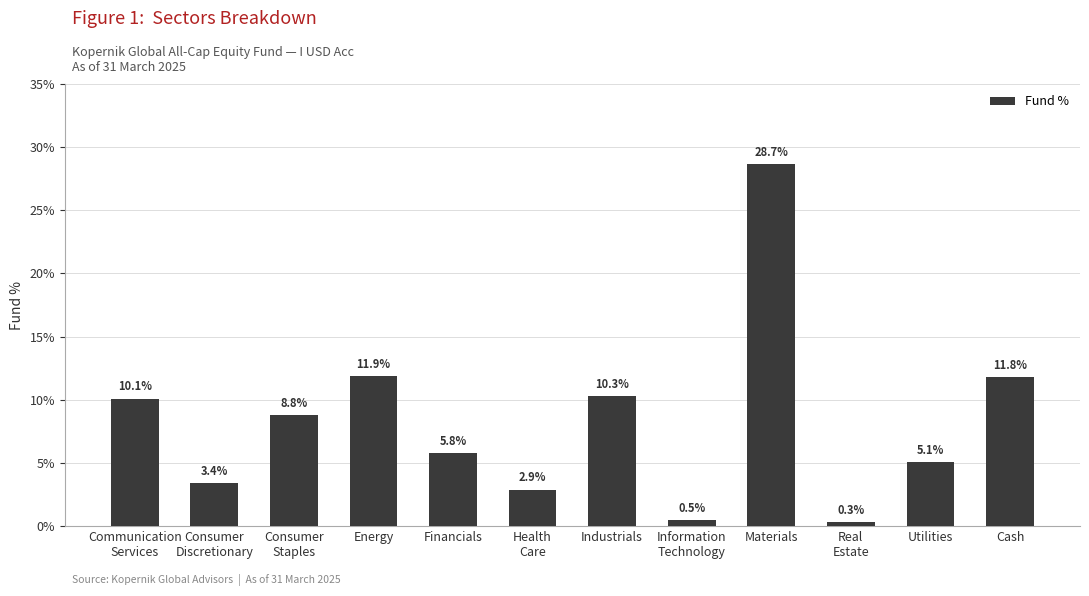

Reading right to left, transcribe all the data shown in this chart.

11.8	5.1	0.3	28.7	0.5	10.3	2.9	5.8	11.9	8.8	3.4	10.1